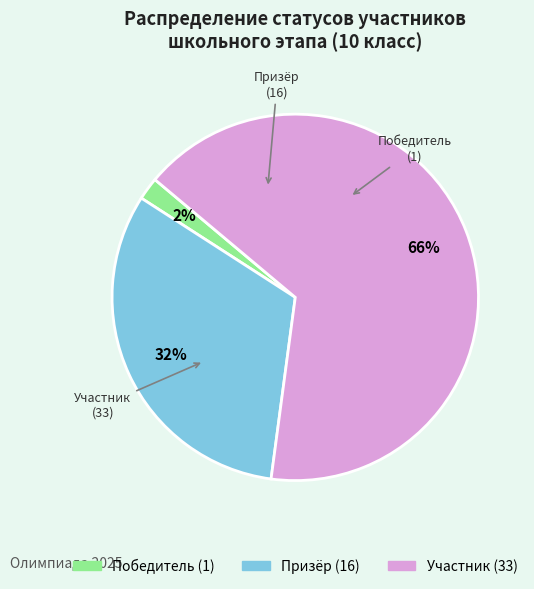

Is there any slice that represents more than half of the pie?

Yes